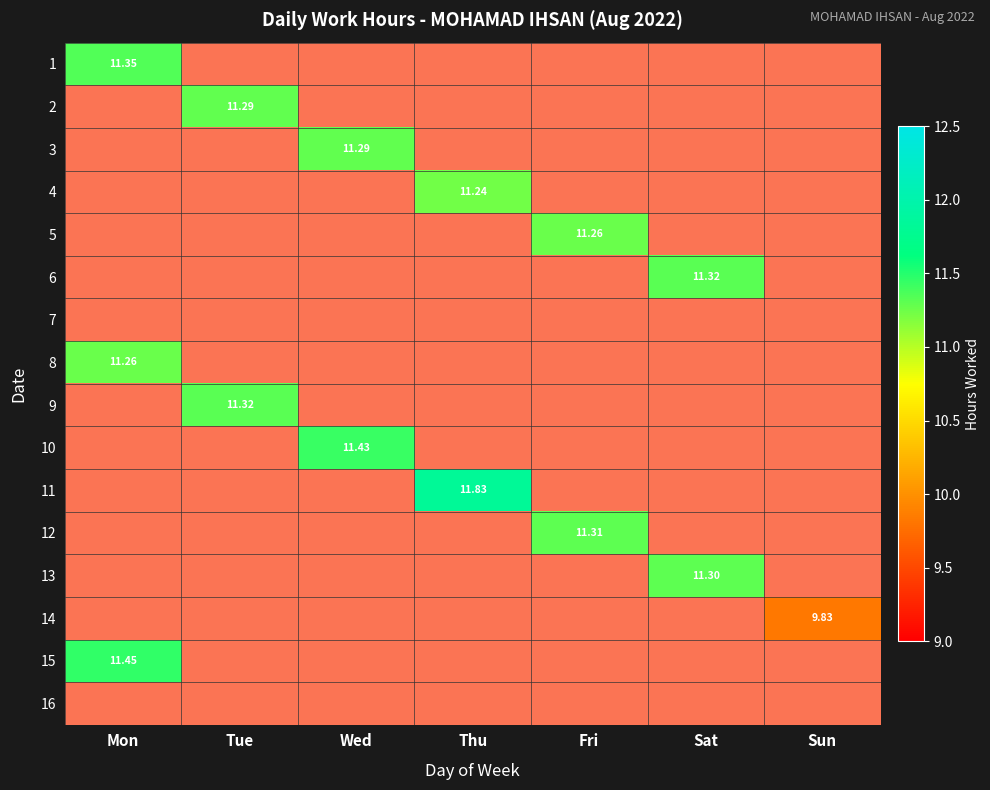

At how many categories does at least one series exceed 10?

6